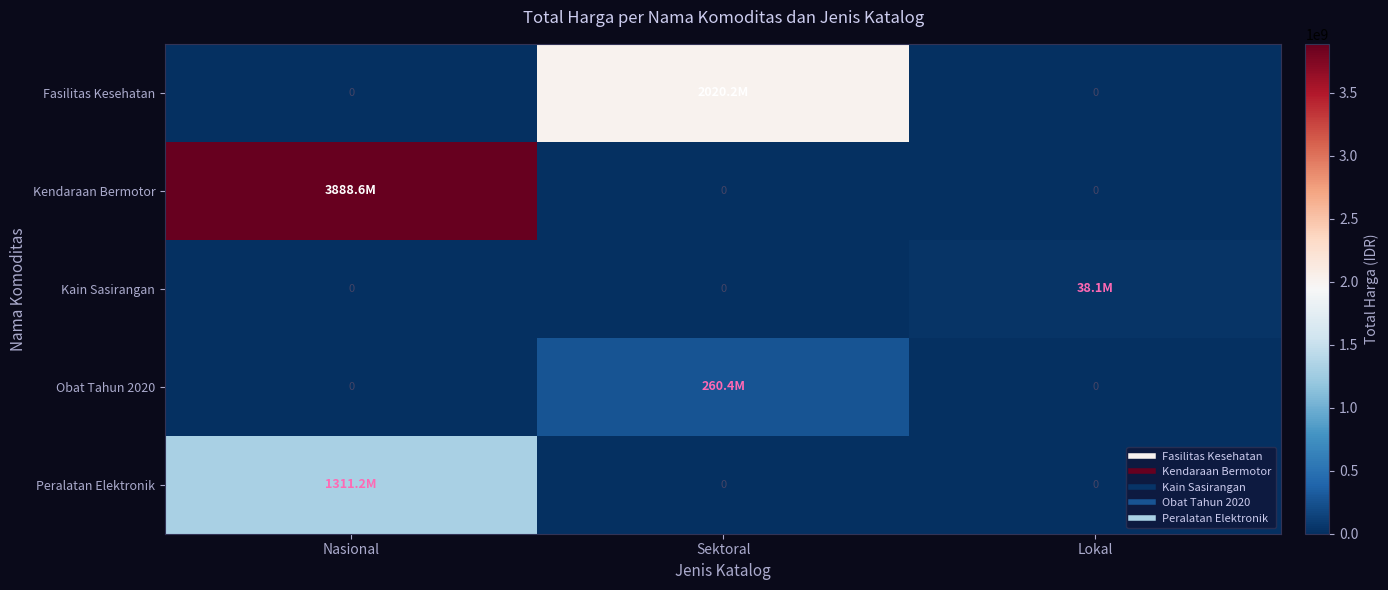

Between Nasional and Sektoral, which series saw the biggest shift?

Kendaraan Bermotor